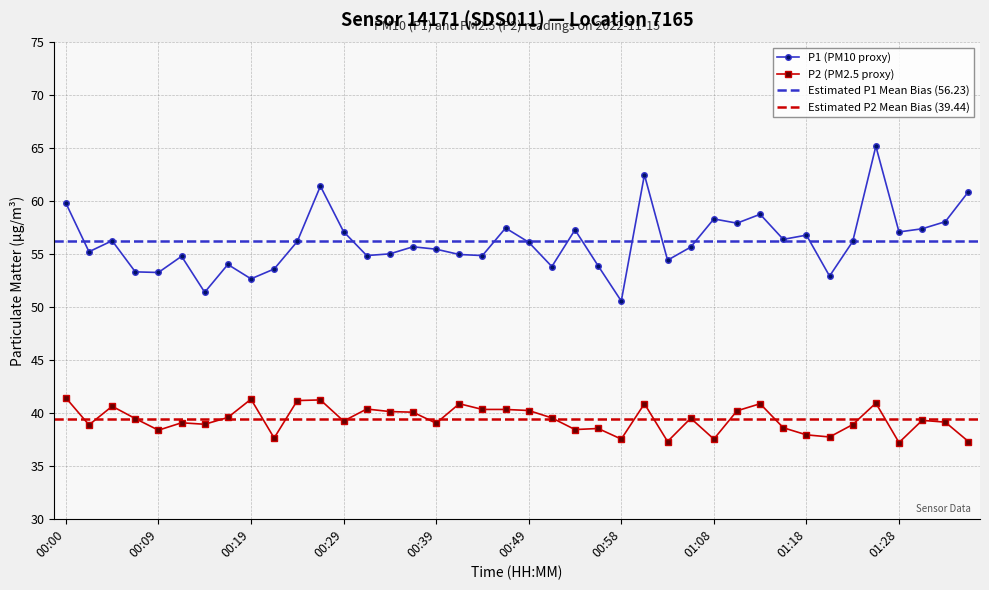

How many lines are shown in the chart?

2